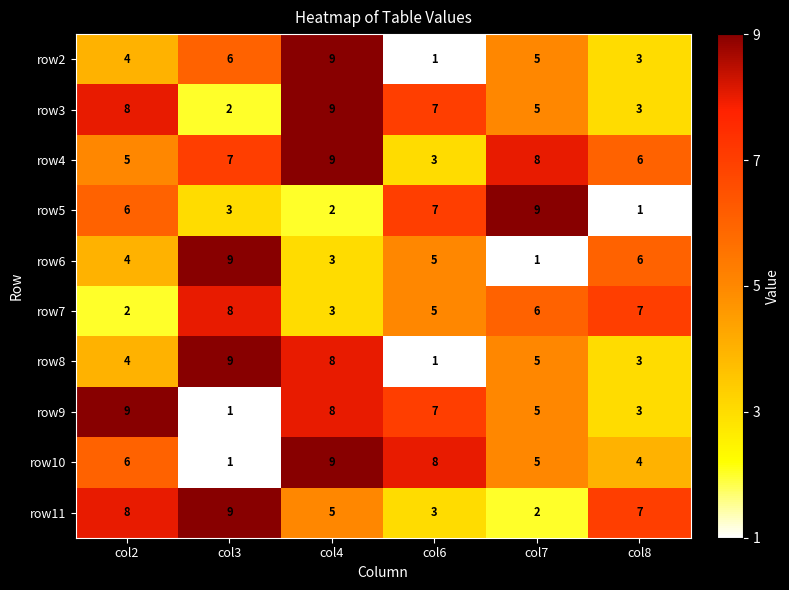

The value of row9 at col8 is 4. True or false?

False